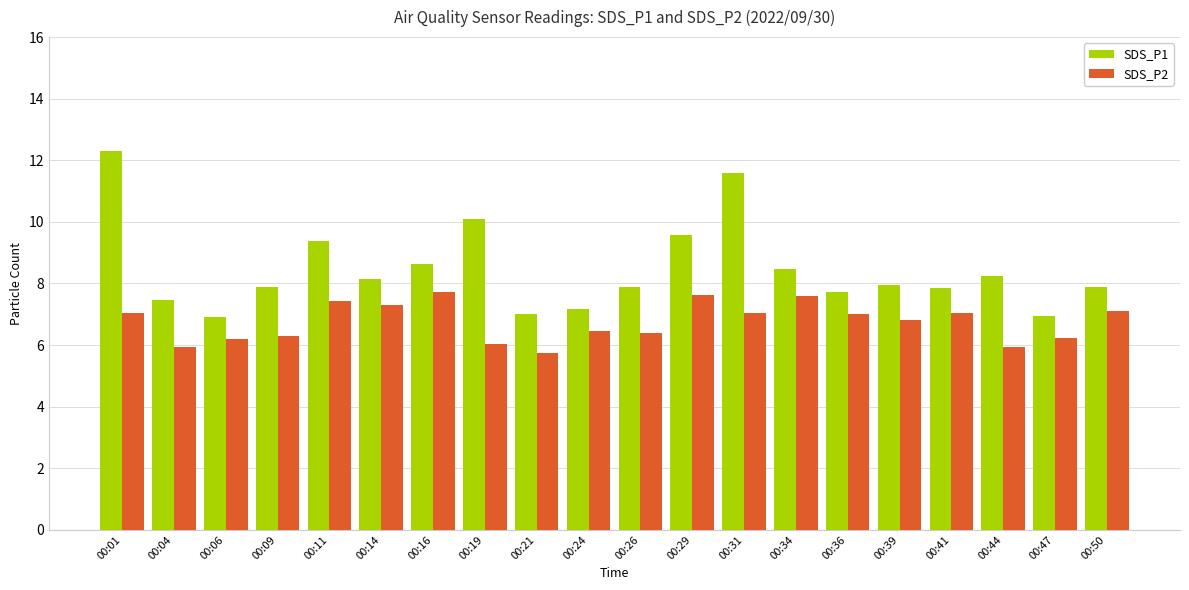

How many bars are there in total?

40